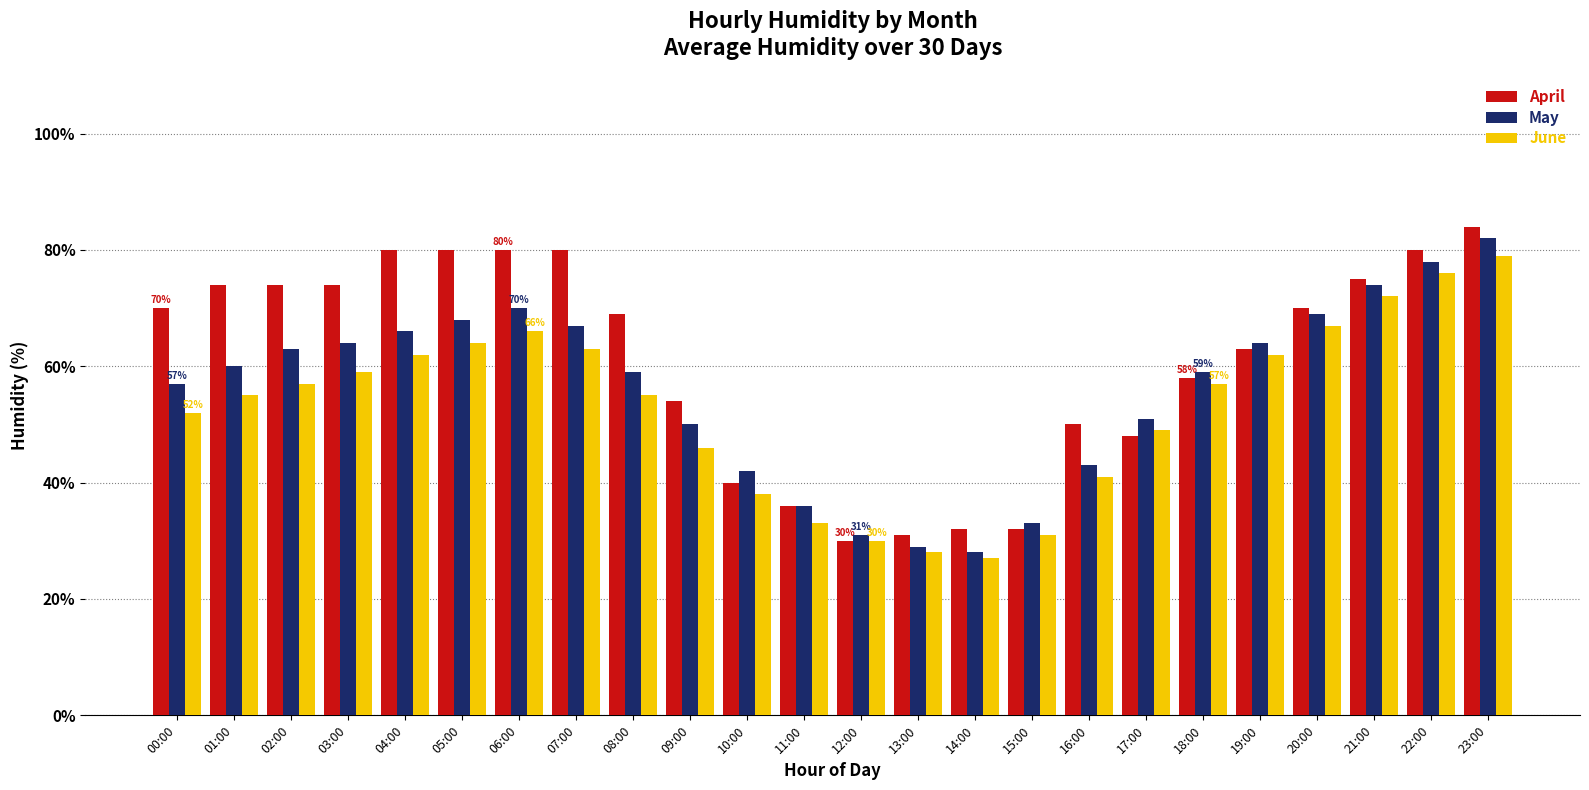

Reading left to right, extract all data points from this chart.

April: 00:00=70	01:00=74	02:00=74	03:00=74	04:00=80	05:00=80	06:00=80	07:00=80	08:00=69	09:00=54	10:00=40	11:00=36	12:00=30	13:00=31	14:00=32	15:00=32	16:00=50	17:00=48	18:00=58	19:00=63	20:00=70	21:00=75	22:00=80	23:00=84
May: 00:00=57	01:00=60	02:00=63	03:00=64	04:00=66	05:00=68	06:00=70	07:00=67	08:00=59	09:00=50	10:00=42	11:00=36	12:00=31	13:00=29	14:00=28	15:00=33	16:00=43	17:00=51	18:00=59	19:00=64	20:00=69	21:00=74	22:00=78	23:00=82
June: 00:00=52	01:00=55	02:00=57	03:00=59	04:00=62	05:00=64	06:00=66	07:00=63	08:00=55	09:00=46	10:00=38	11:00=33	12:00=30	13:00=28	14:00=27	15:00=31	16:00=41	17:00=49	18:00=57	19:00=62	20:00=67	21:00=72	22:00=76	23:00=79